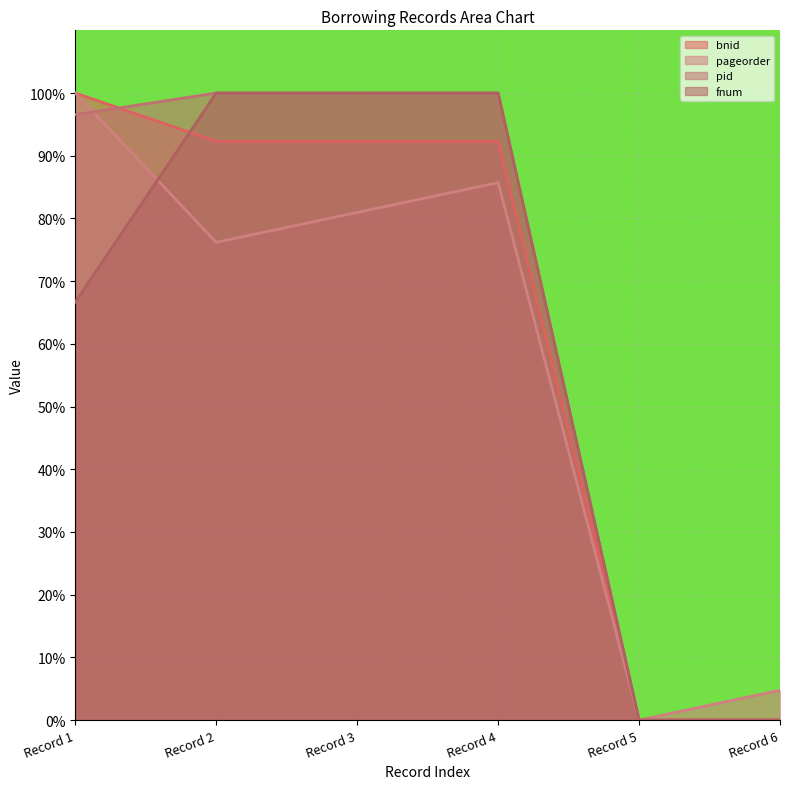

Which series changed the most between Record 3 and Record 4?

pageorder